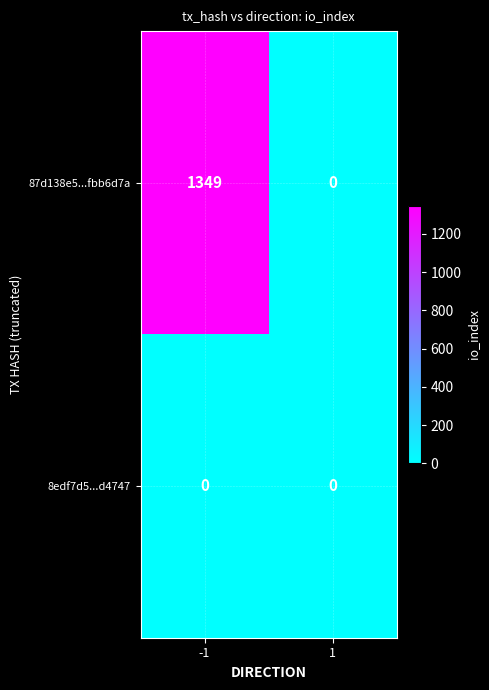

How many categories are shown in the chart?

2